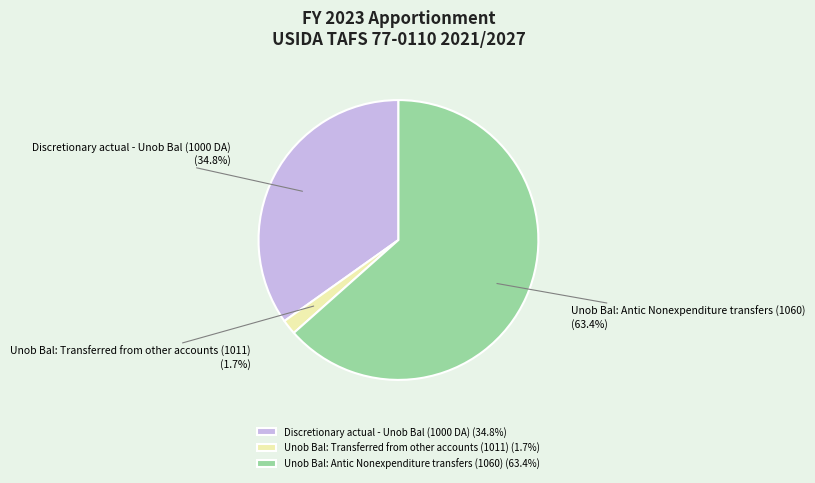

To the nearest percent, what is the difference between the largest and smallest slice percentages?

62%